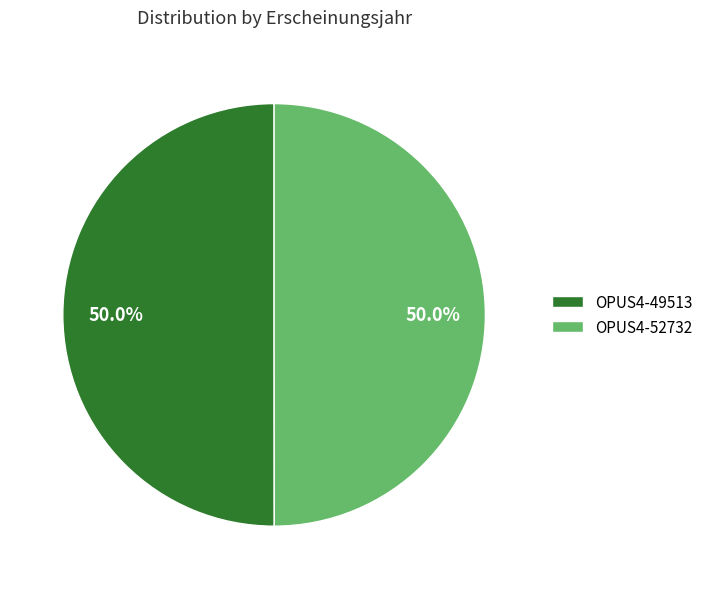

Is the sum of OPUS4-49513 and OPUS4-52732 greater than half?

Yes